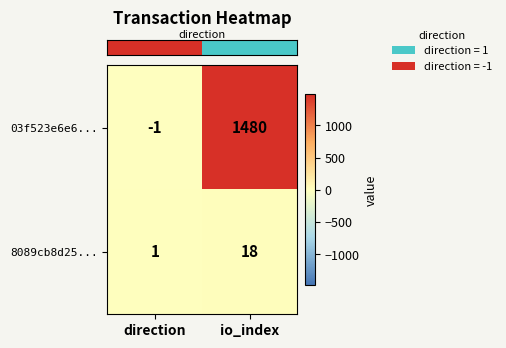

How many categories are shown in the chart?

2